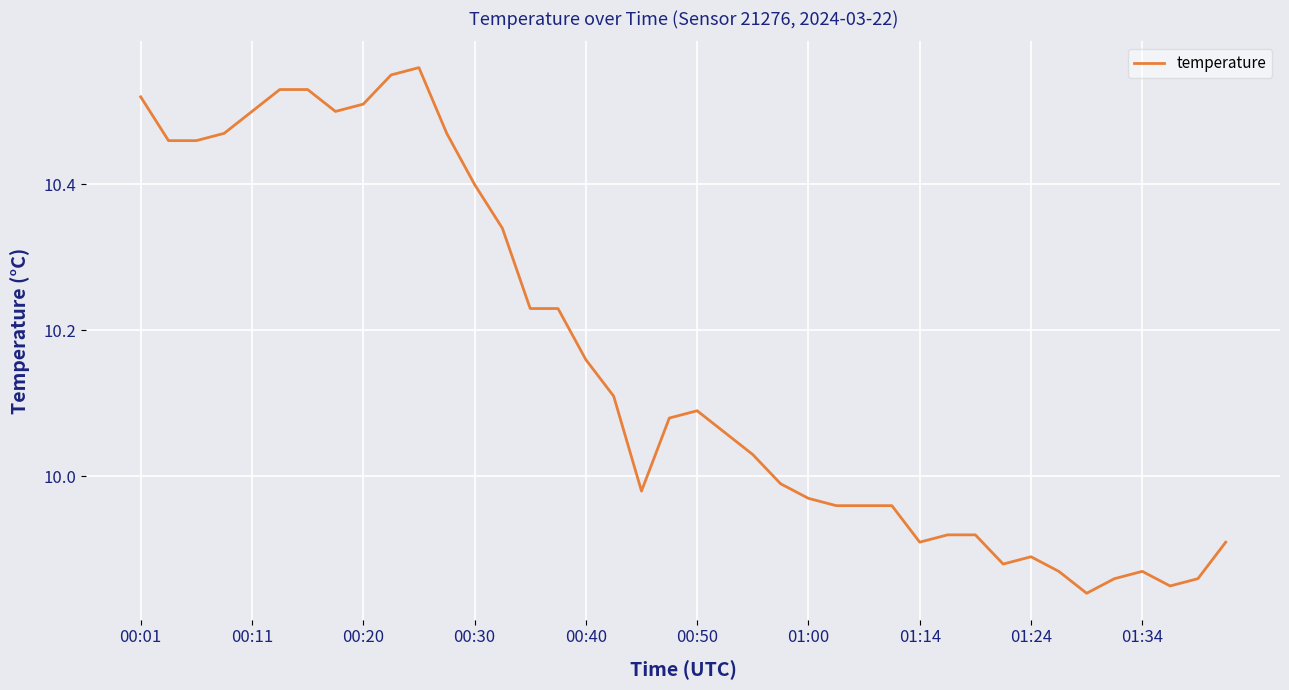

What is the difference between the maximum and minimum values?

0.7